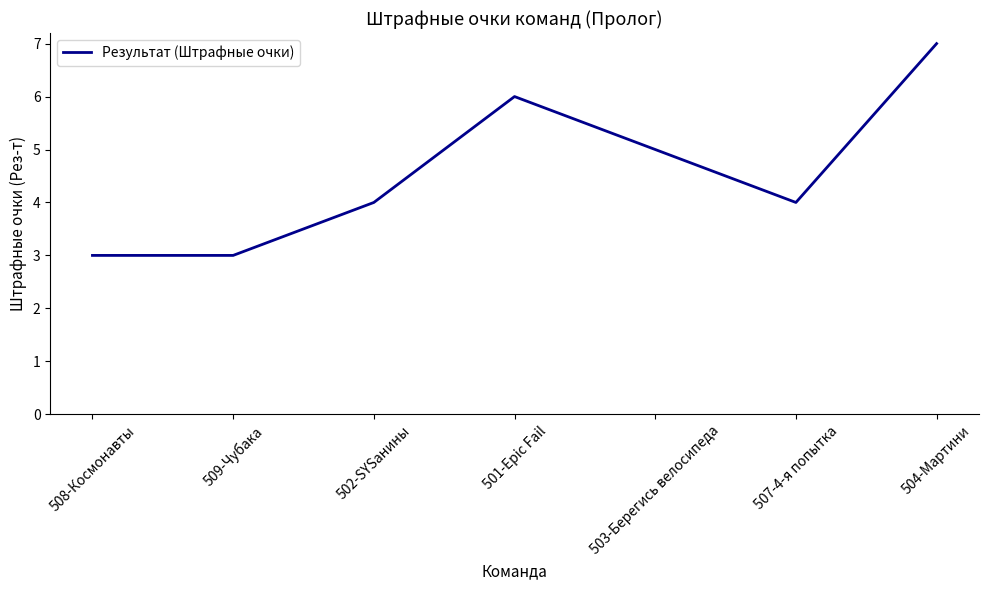

True or false: the data has more than 0 interior local peaks.

True